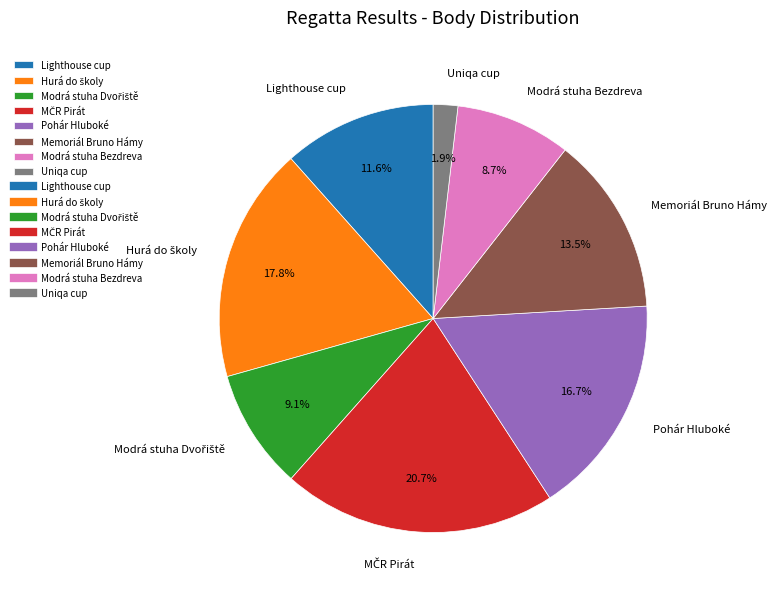

Does any single category account for the majority?

No